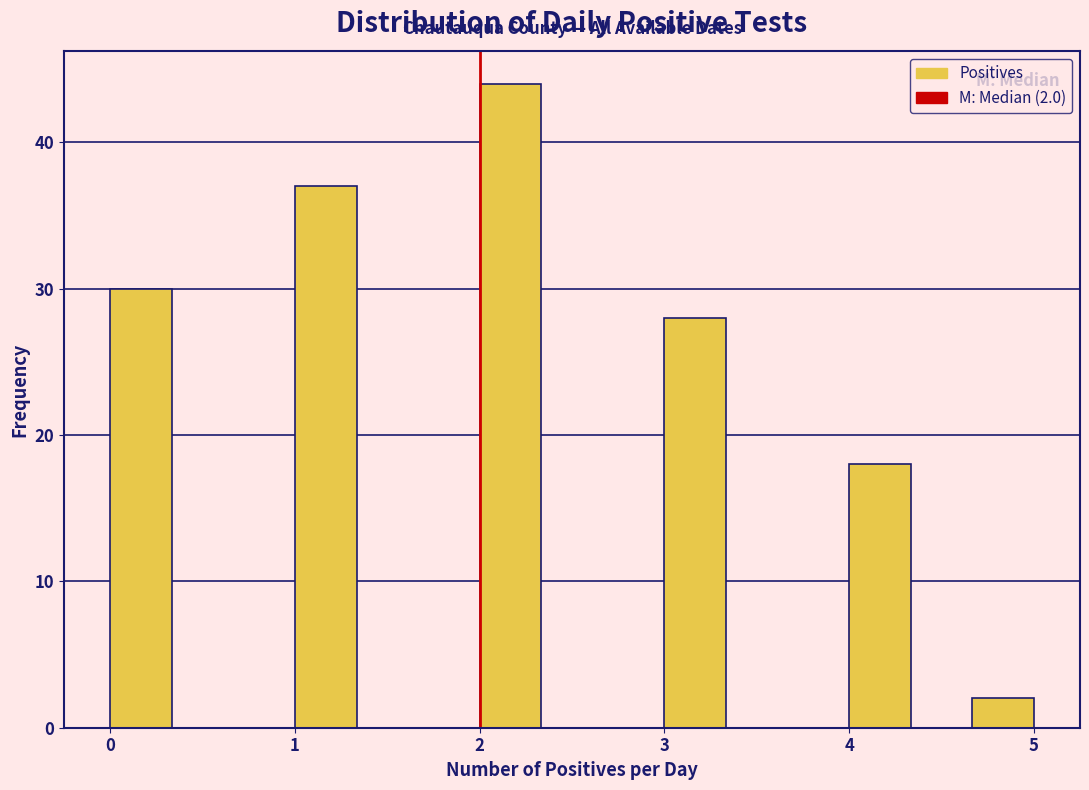

Read against the x-axis, roughly where is the centre of the tallest bar?

2.2